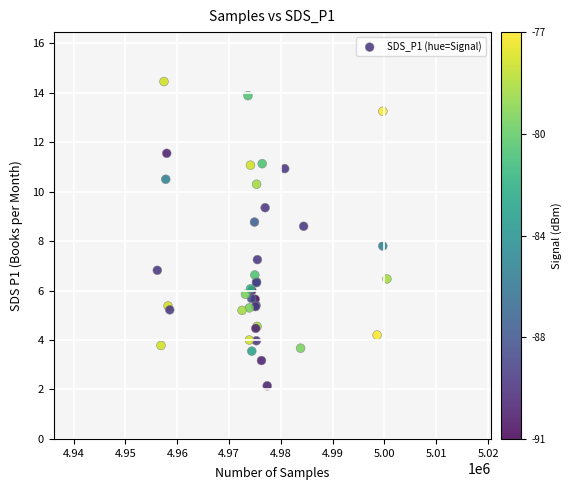

What Y value in the scatter plot is closest to 8?

7.8